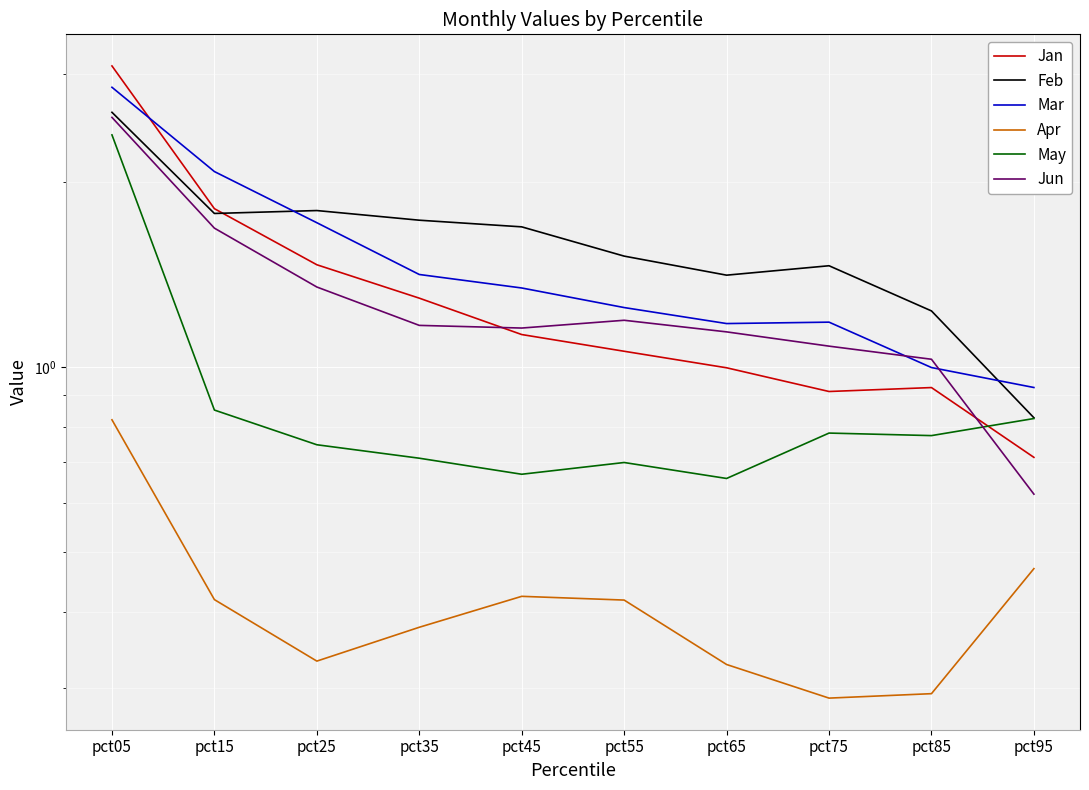

How many values in the Feb series exceed 1?

9